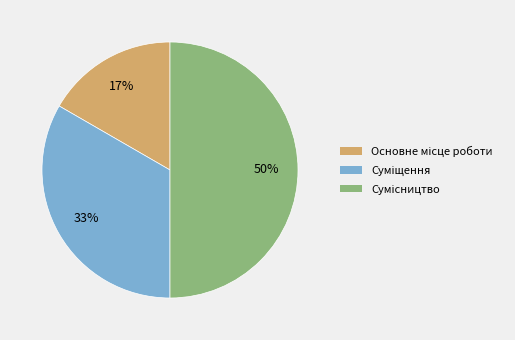

To the nearest percent, what is the difference between the largest and smallest slice percentages?

33%